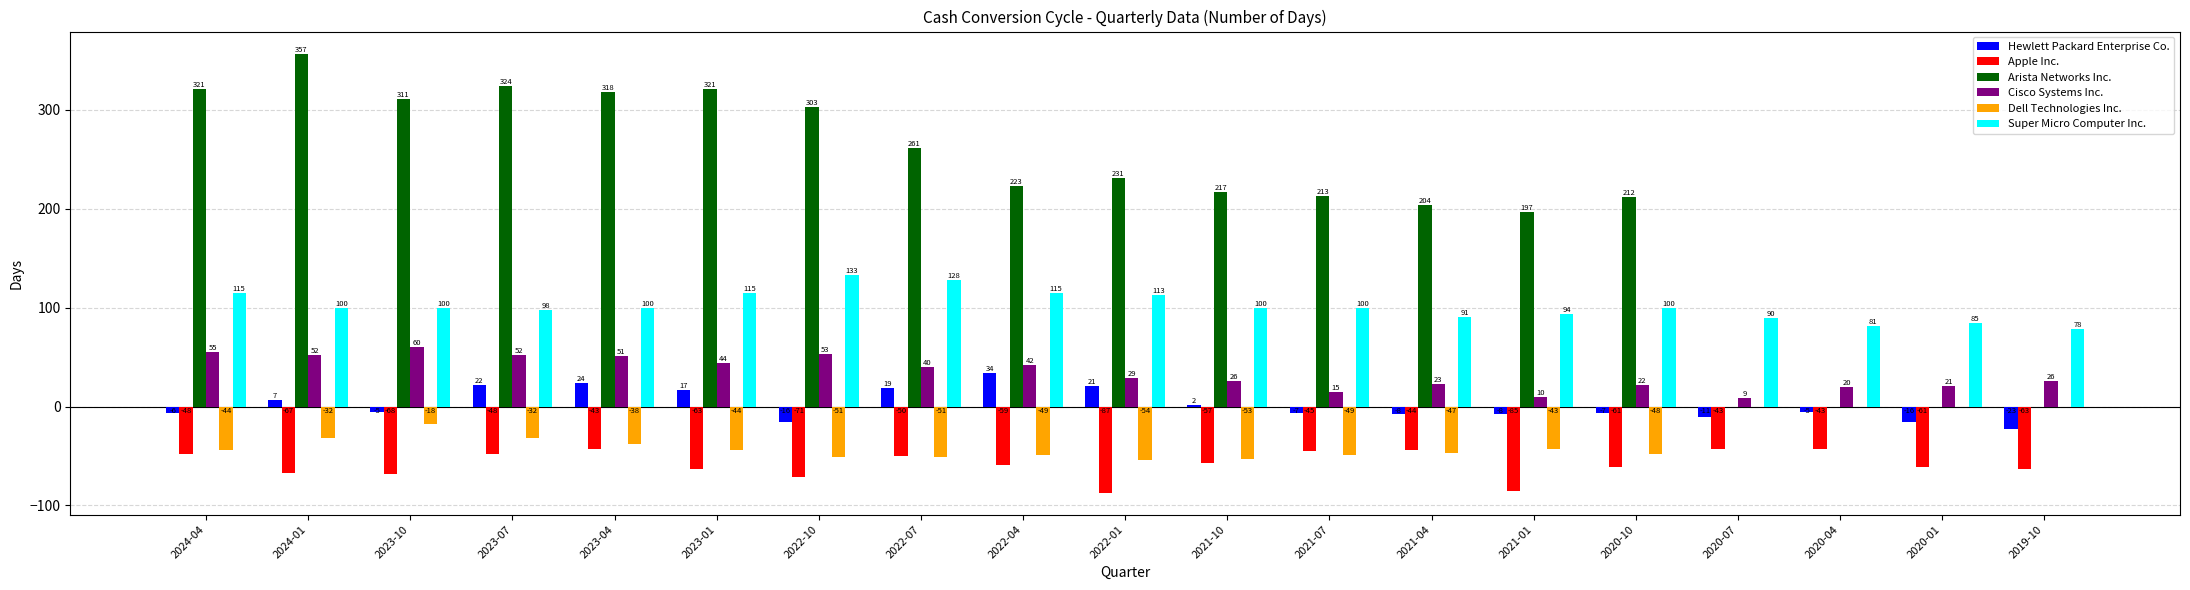

What is the sum of all Dell Technologies Inc. values?

-653